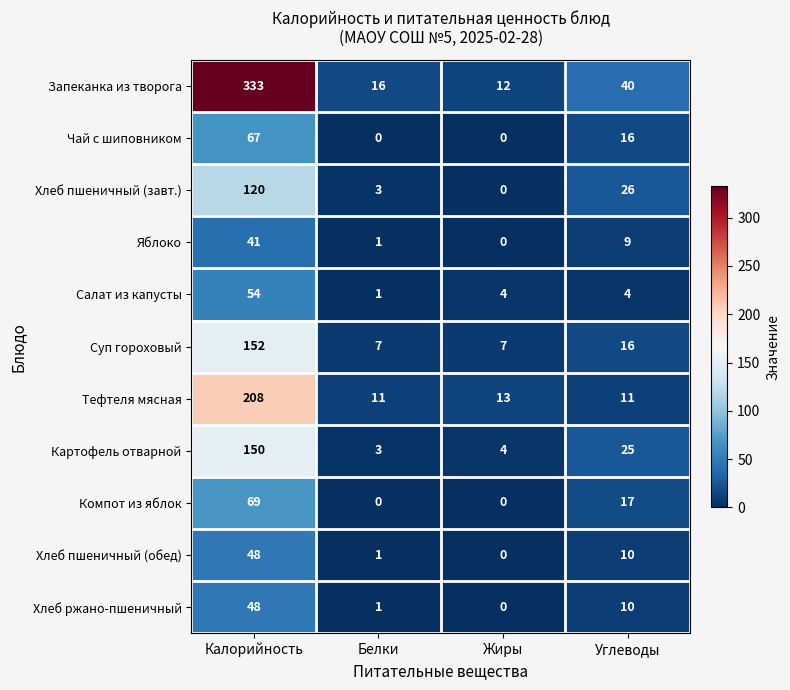

What is the difference between the second highest and minimum values in the Суп гороховый series?

9